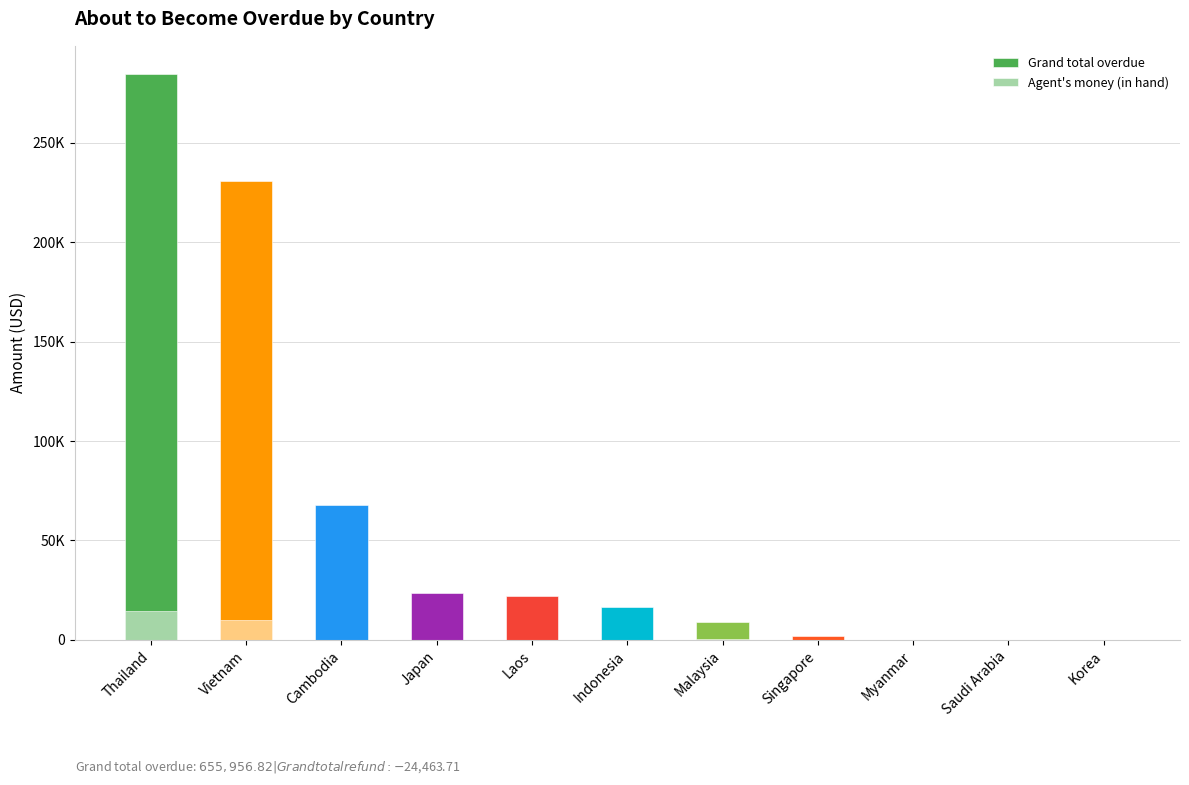

Is it true that Grand total overdue equals 0.0 at Korea?

True